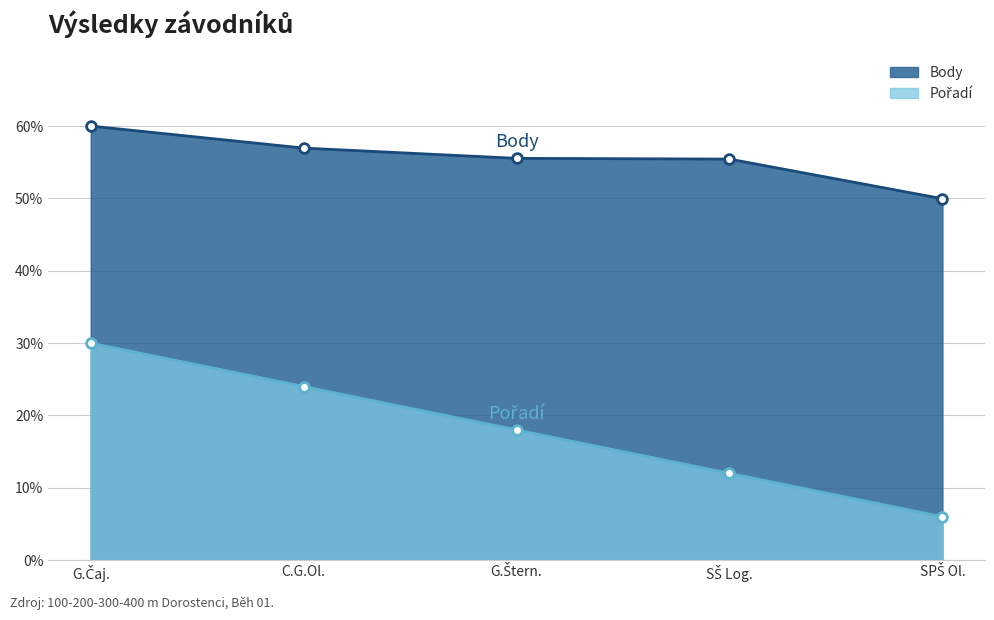

True or false: Pořadí and Body intersect in this chart.

False